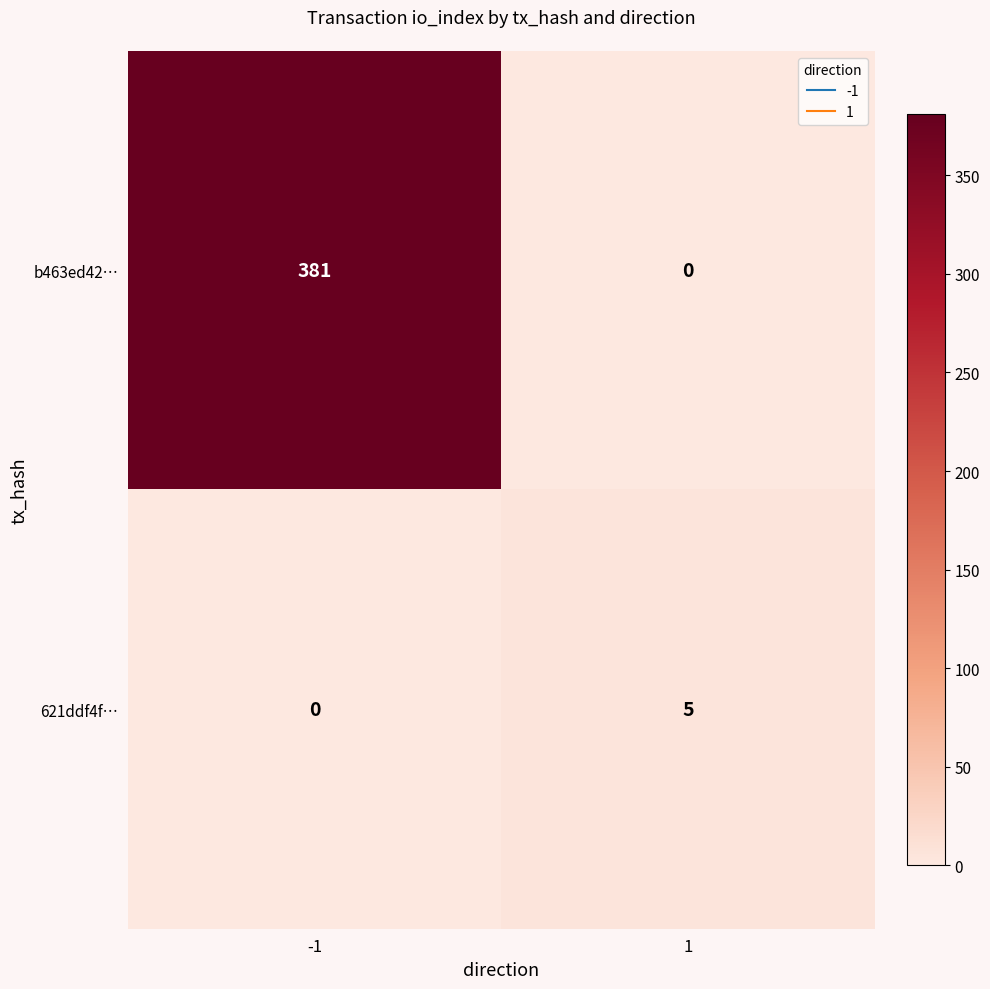

Rank the series by their maximum value, from highest to lowest.

b463ed42…, 621ddf4f…